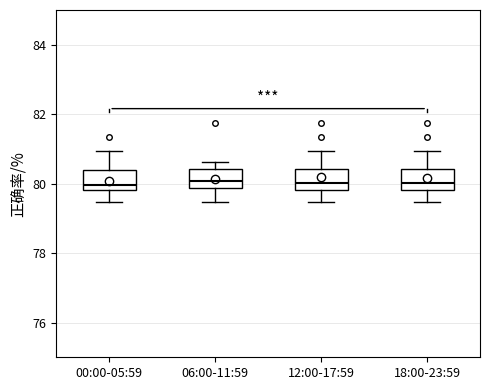

Where does the median line of the box for 06:00-11:59 sit on the y-axis? The values are not printed on the chart, so give them approximately, as read against the axis.

80.0